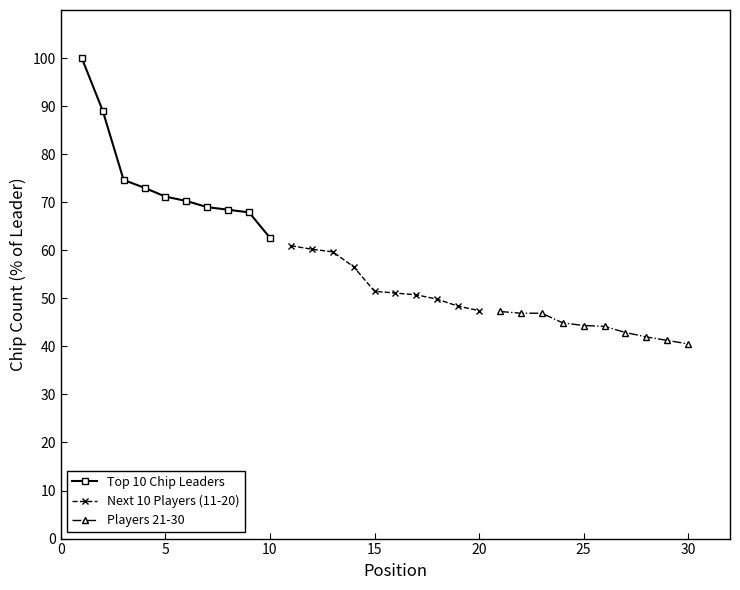

Is it true that Top 10 Chip Leaders equals 39.2 at 5?

False